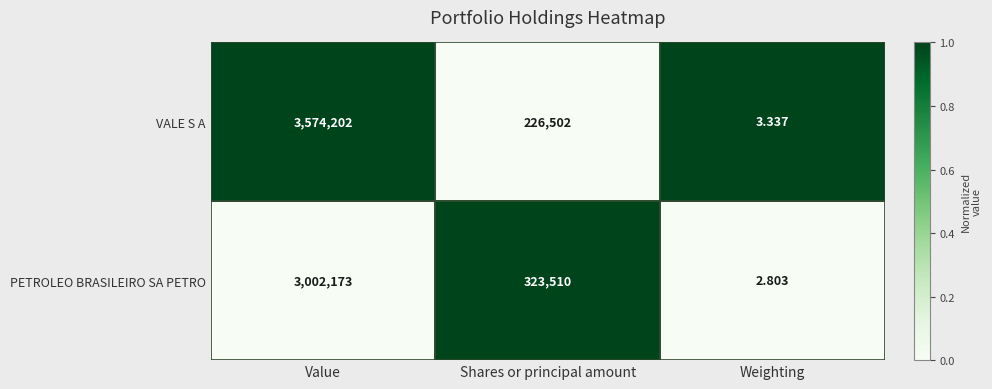

Which series has the largest total across all categories?

VALE S A